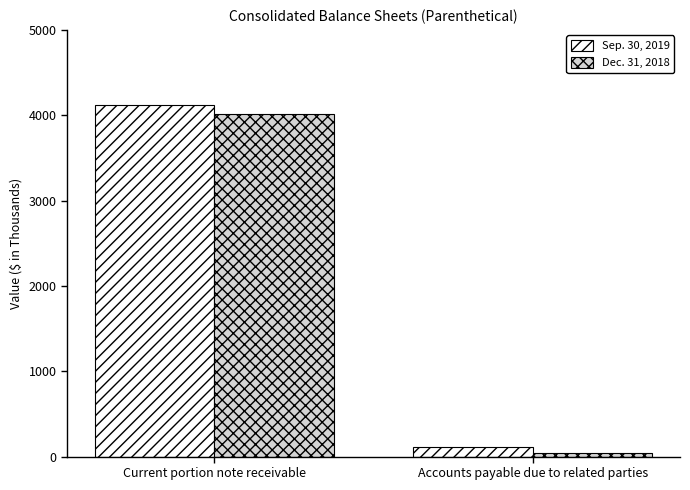

Which category has the highest value across all series?

Current portion note receivable